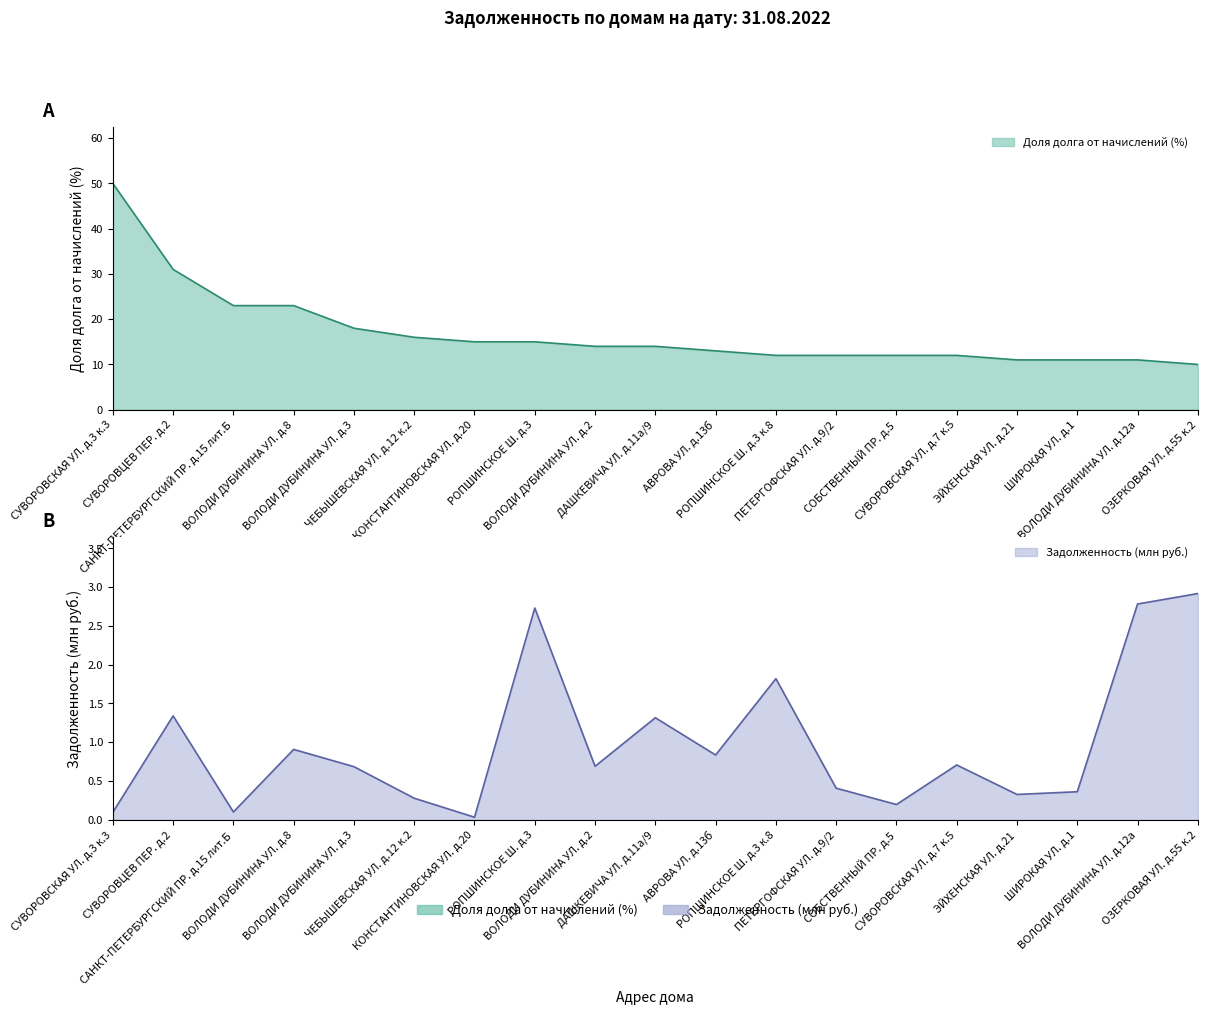

How many categories are shown in the chart?

19